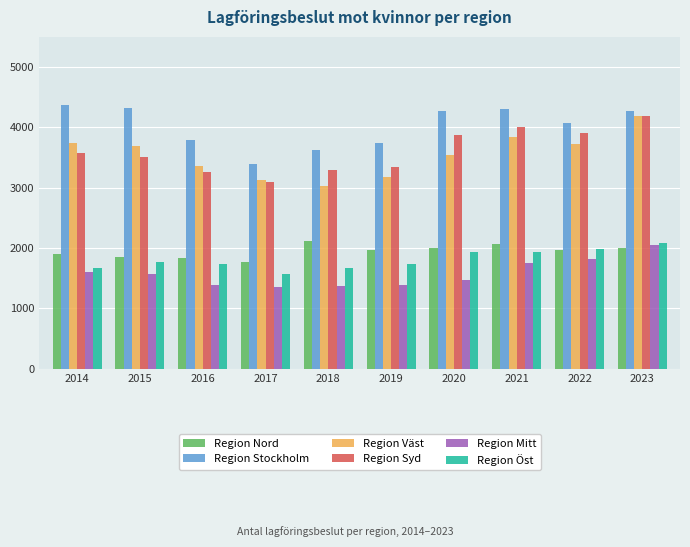

What is the difference between the maximum and second lowest values in the Region Öst series?

421